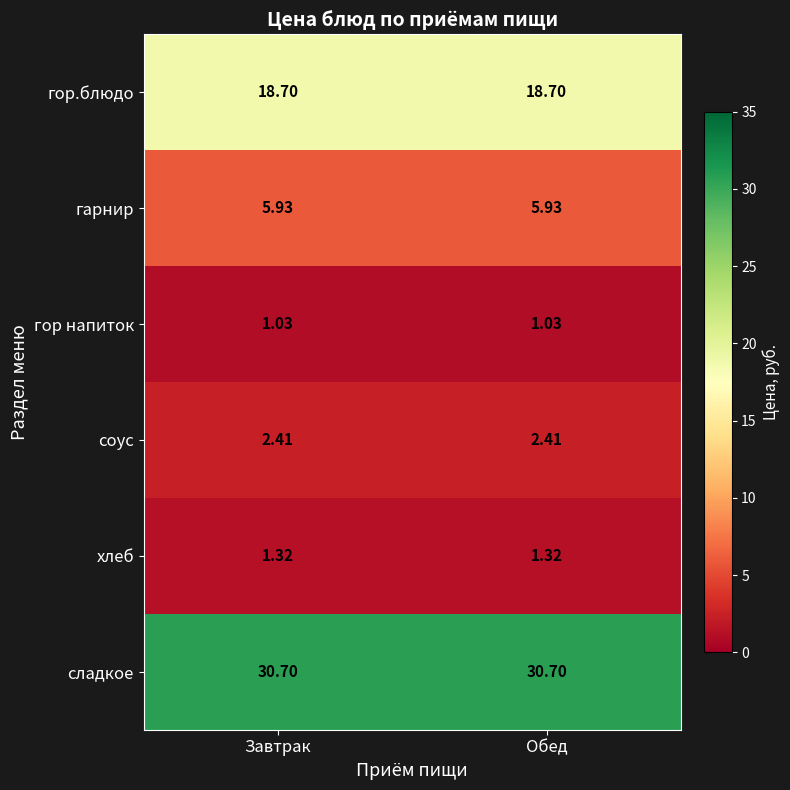

Is the value of гор.блюдо at Обед greater than the value of гарнир at Завтрак?

Yes